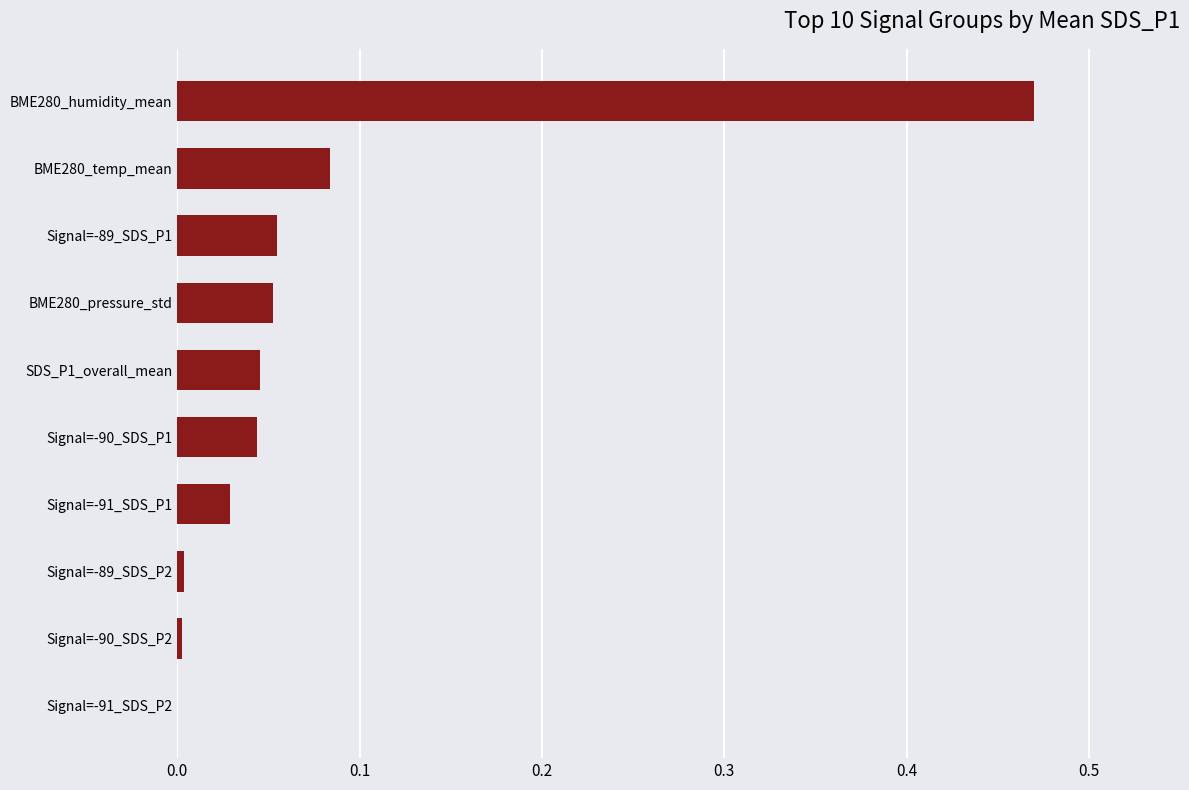

Which category has the highest value across all series?

BME280_humidity_mean